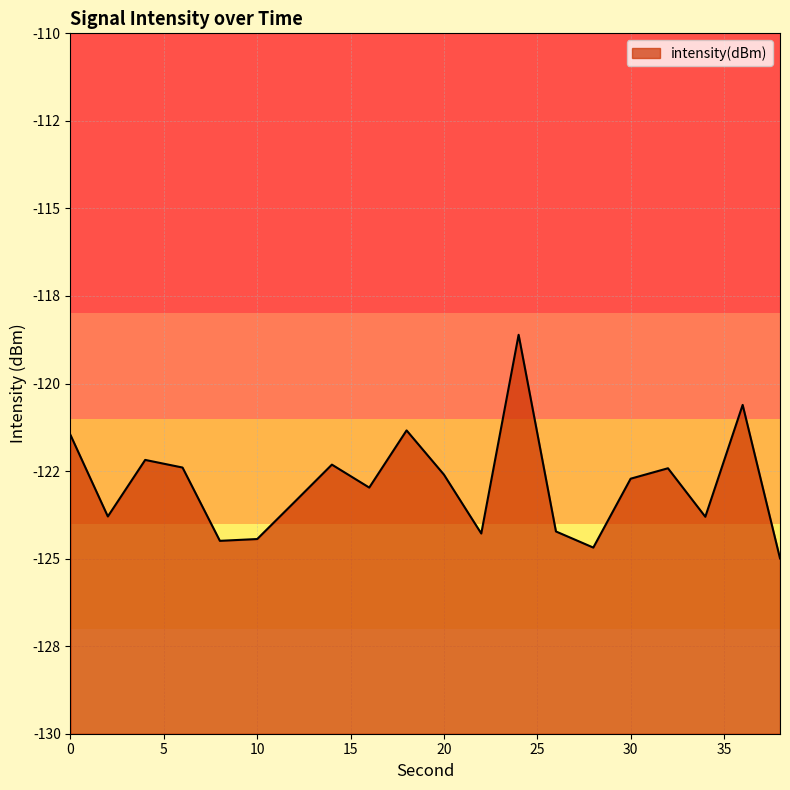

Which has a higher value, 6 or 28?

6